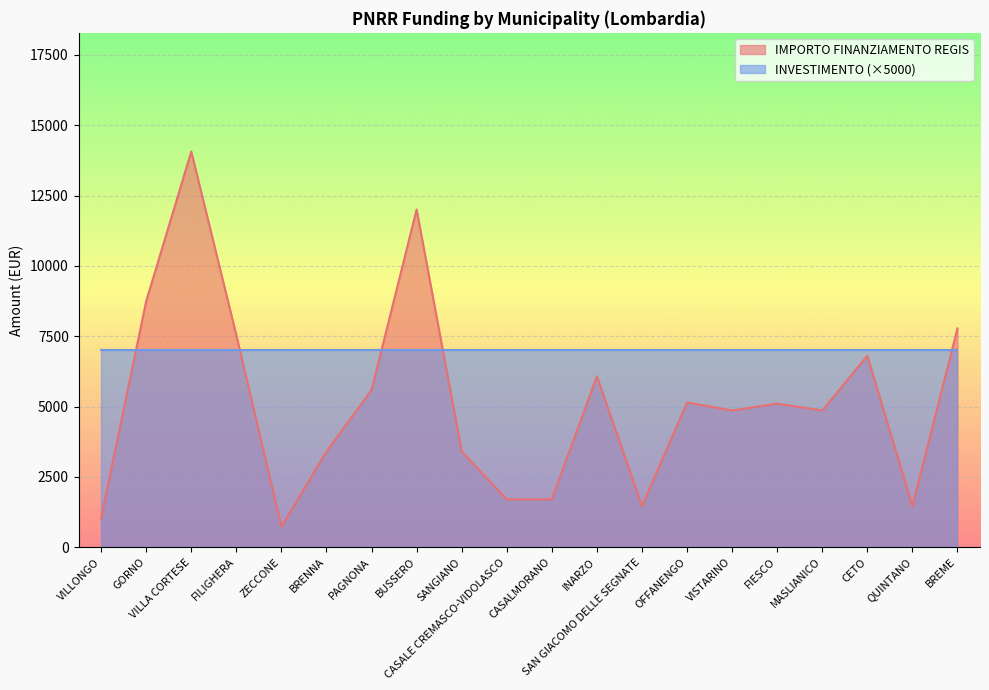

At which label is the value closest to 7396?

FILIGHERA